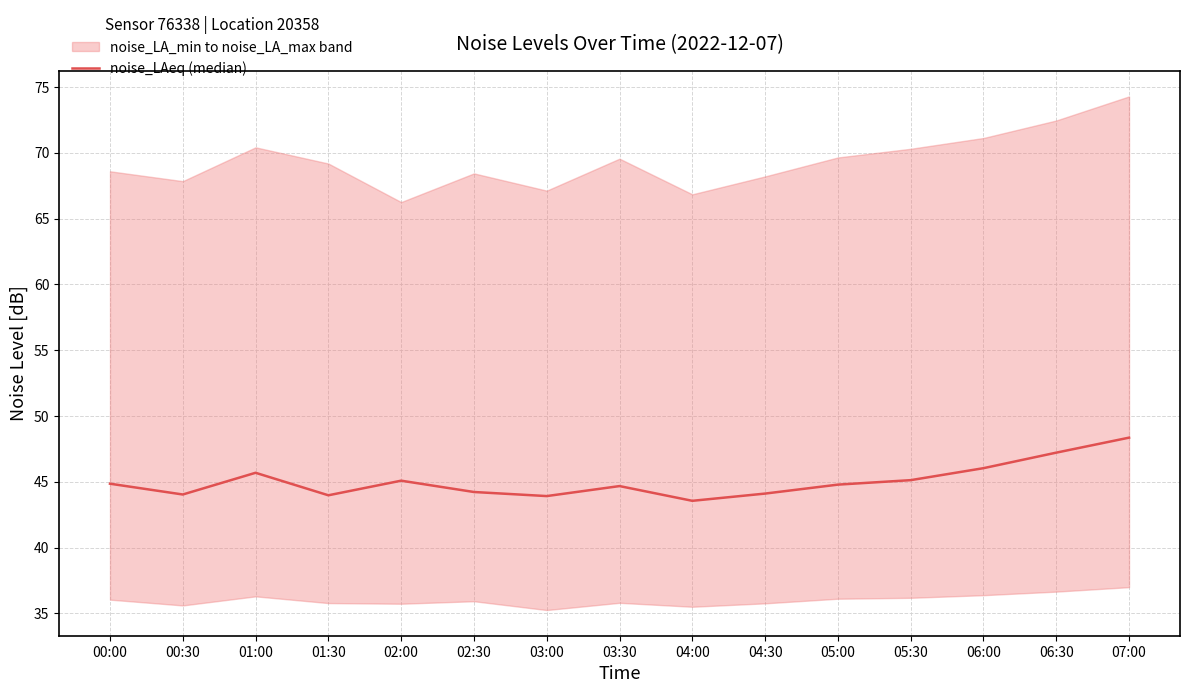

Reading right to left, what are all the values shown in this chart?

07:00=48.4	06:30=47.2	06:00=46.0	05:30=45.1	05:00=44.8	04:30=44.1	04:00=43.5	03:30=44.7	03:00=43.9	02:30=44.2	02:00=45.1	01:30=44.0	01:00=45.7	00:30=44.0	00:00=44.9